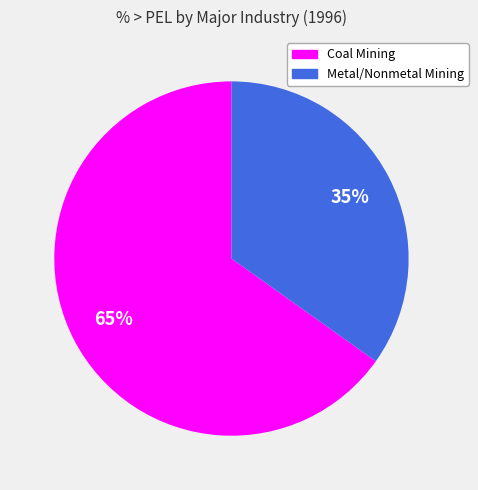

Does any single category account for the majority?

Yes